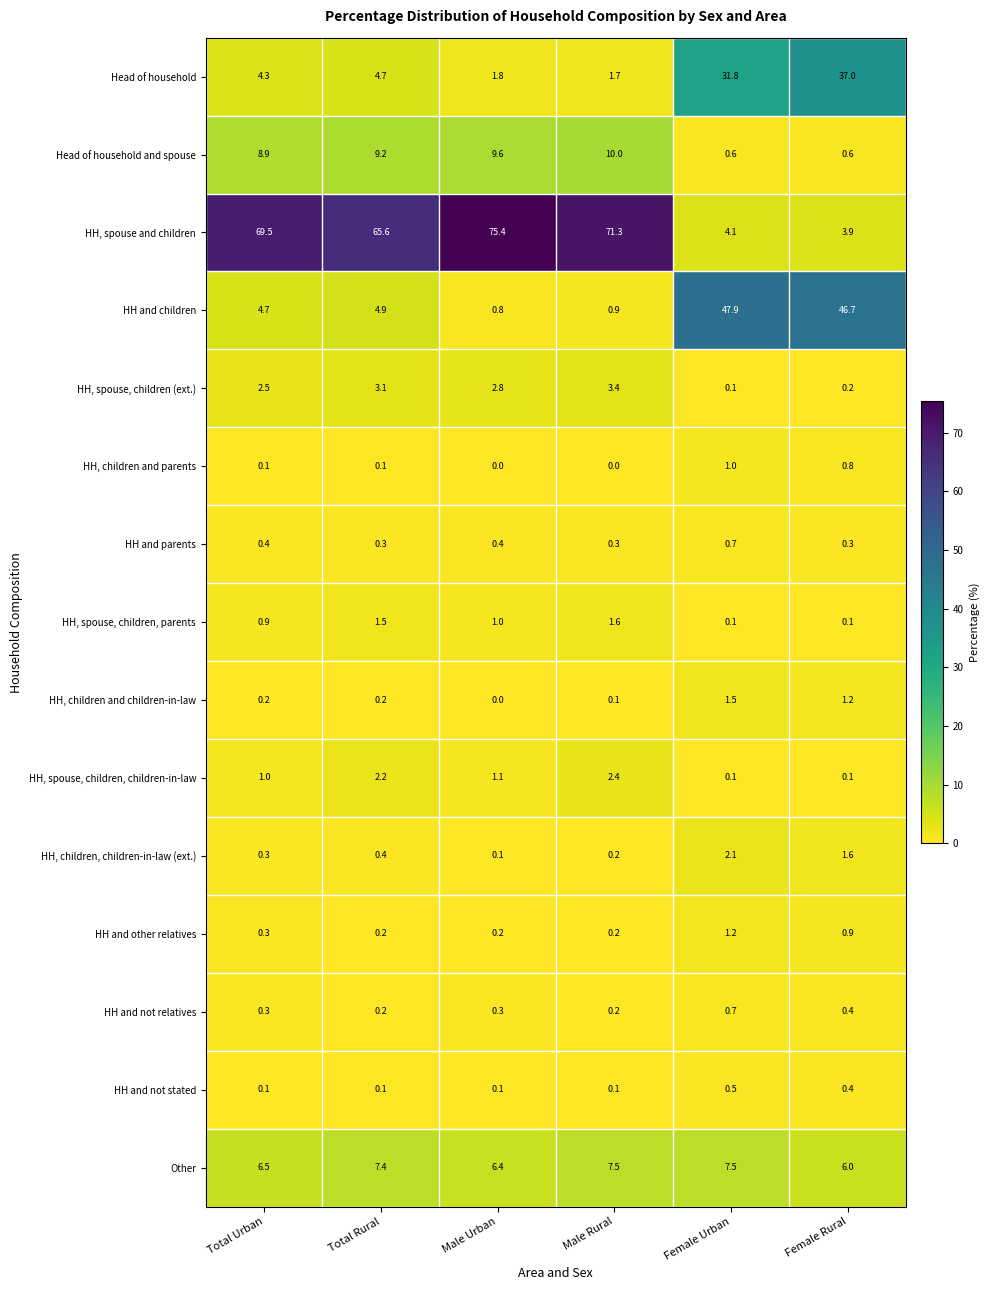

How many distinct data groups are displayed?

15